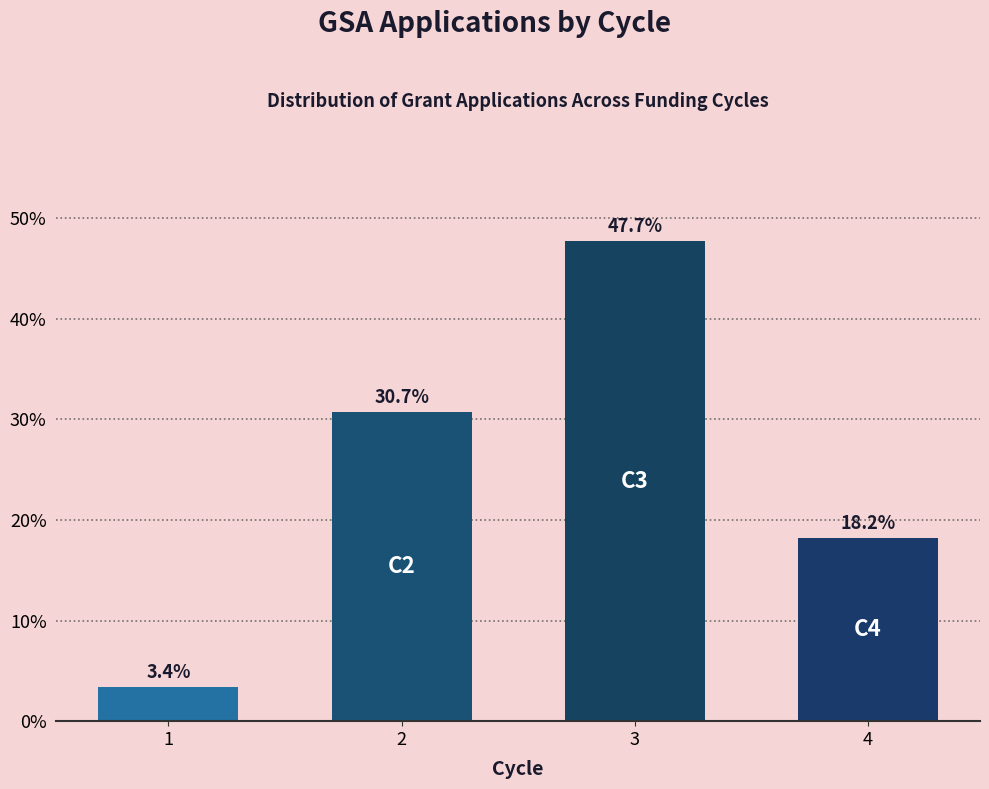

Reading left to right, extract all data points from this chart.

1=3.4	2=30.7	3=47.7	4=18.2